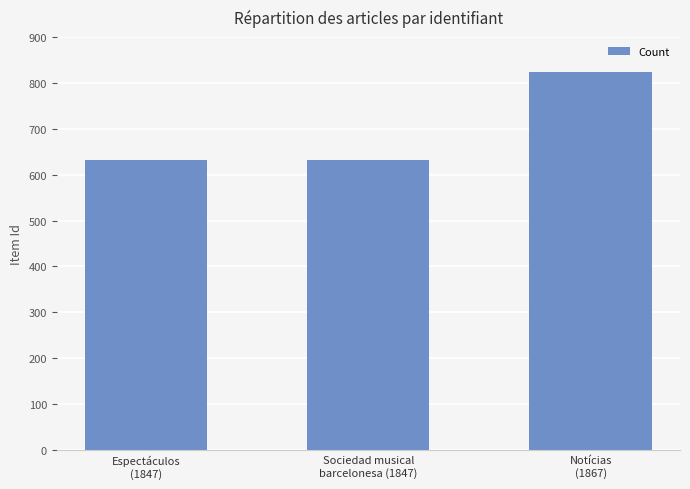

What is the label of the 3rd bar from the left?

Notícias
(1867)